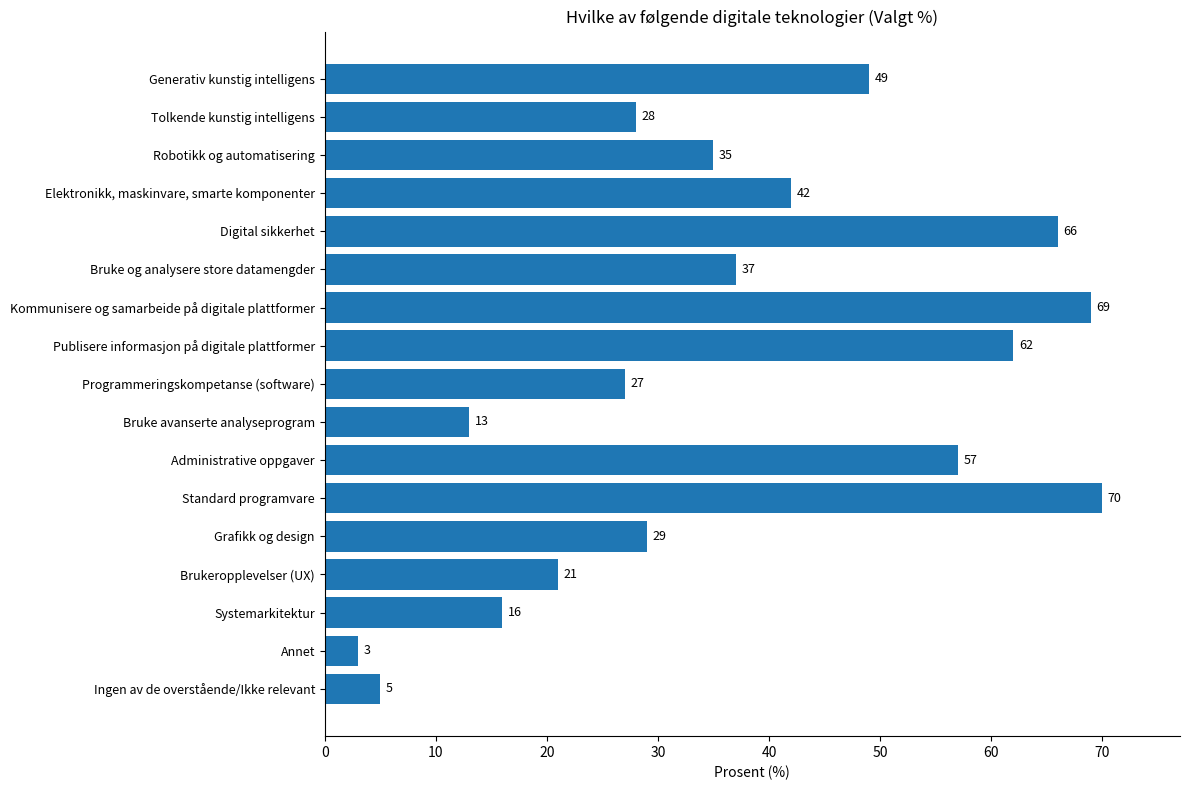

Reading top to bottom, list all the values displayed in this chart.

Generativ kunstig intelligens=49	Tolkende kunstig intelligens=28	Robotikk og automatisering=35	Elektronikk, maskinvare, smarte komponenter=42	Digital sikkerhet=66	Bruke og analysere store datamengder=37	Kommunisere og samarbeide på digitale plattformer=69	Publisere informasjon på digitale plattformer=62	Programmeringskompetanse (software)=27	Bruke avanserte analyseprogram=13	Administrative oppgaver=57	Standard programvare=70	Grafikk og design=29	Brukeropplevelser (UX)=21	Systemarkitektur=16	Annet=3	Ingen av de overstående/Ikke relevant=5